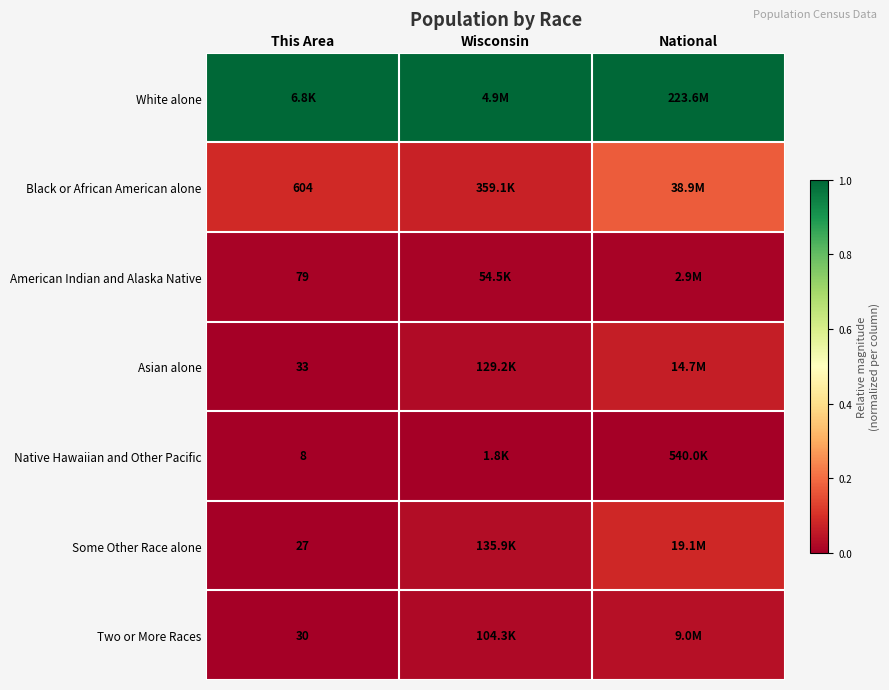

Which category has the lowest value across all series?

This Area